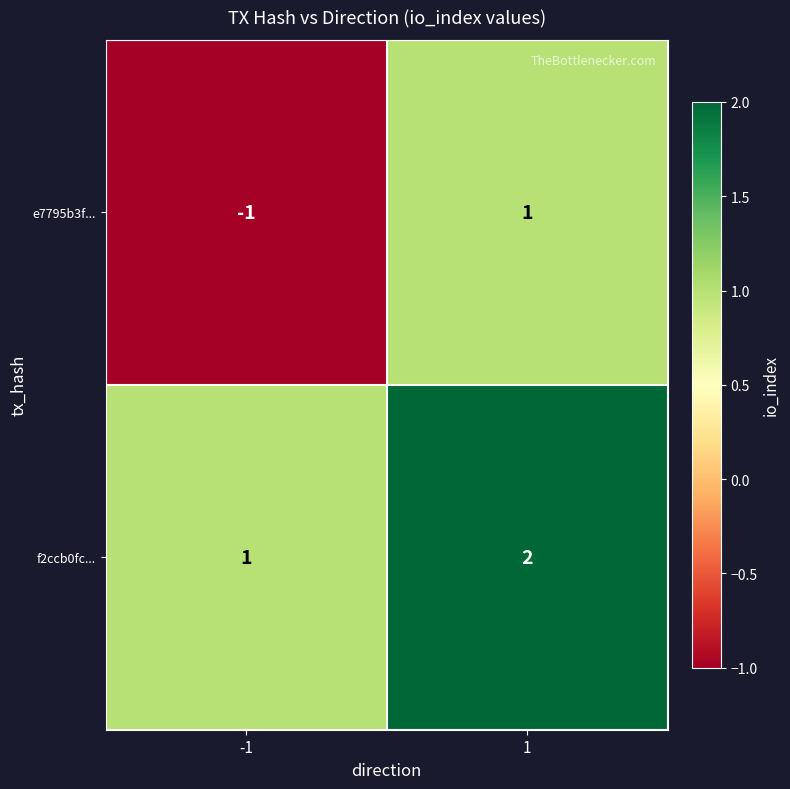

Which series has the largest total across all categories?

f2ccb0fc...